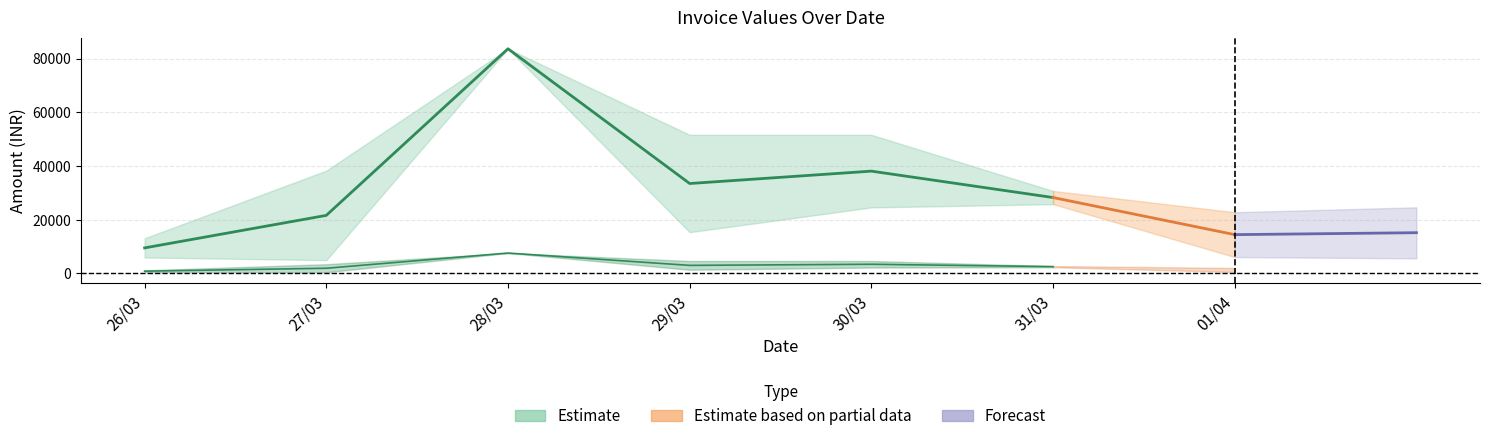

Does the chart display data point markers on the line(s)?

No